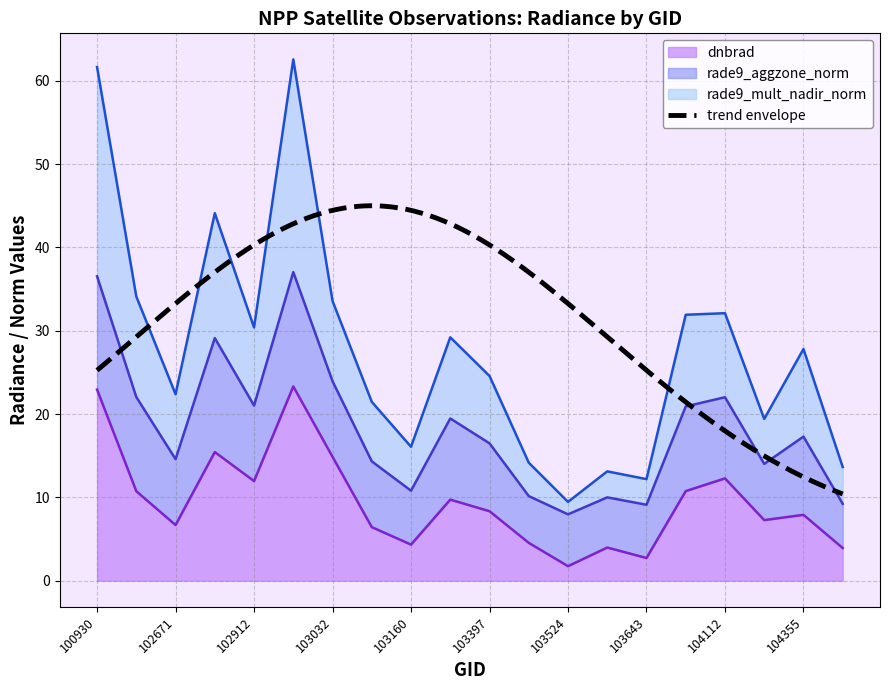

What is the value of the dnbrad point at the 3rd from the left?

6.7